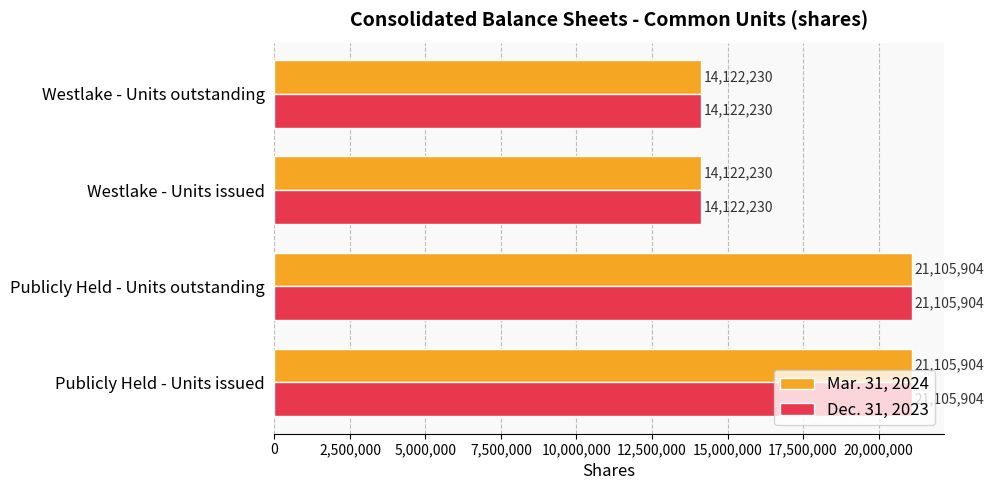

What is the difference between the maximum and minimum values in the Mar. 31, 2024 series?

6983674